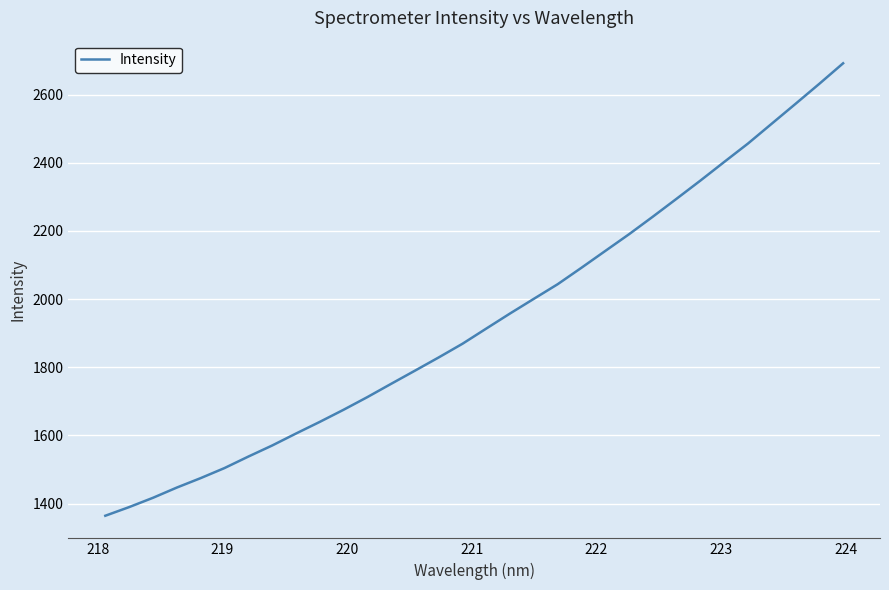

What is the difference between the maximum and minimum values?

1327.6